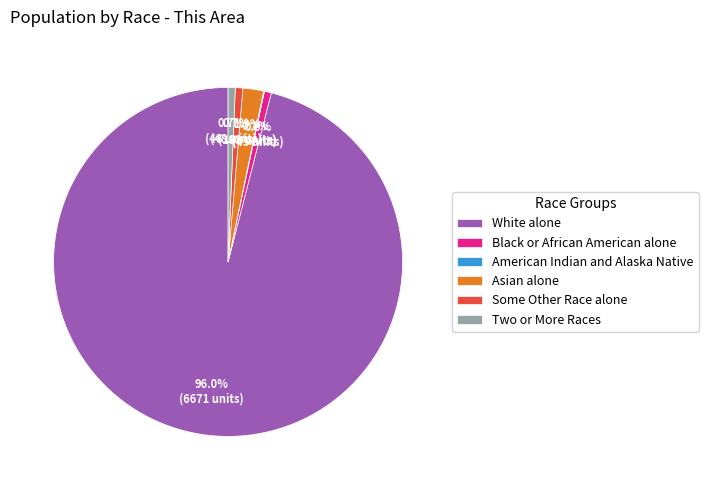

Which has a higher value, Two or More Races or Asian alone?

Asian alone